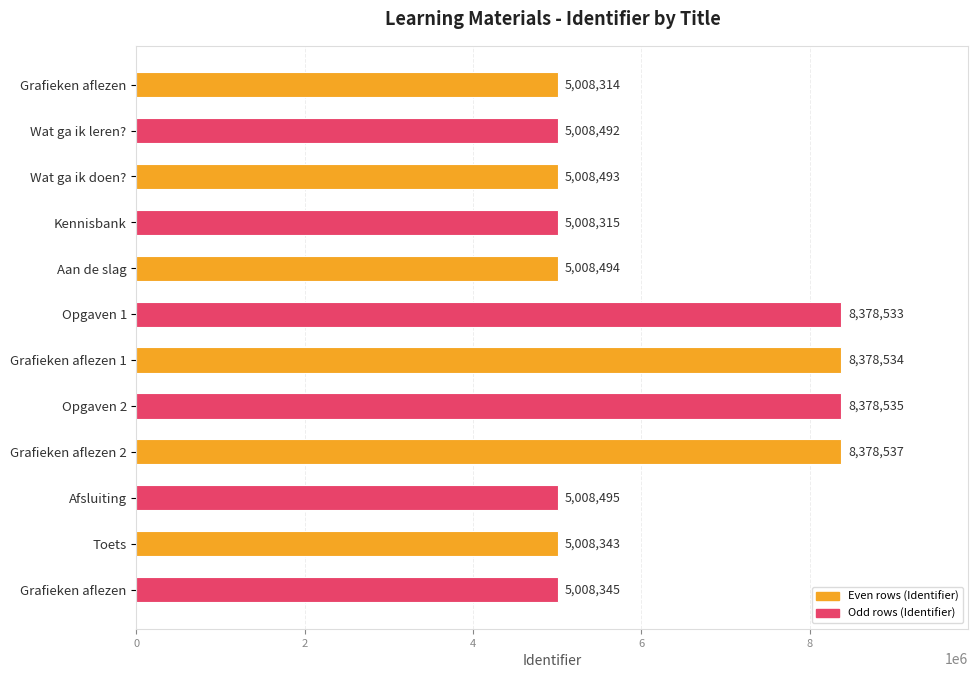

How many distinct data groups are displayed?

1